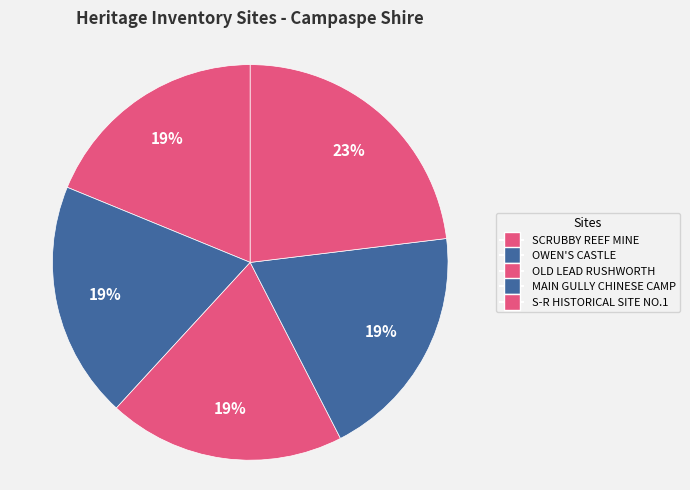

To the nearest percent, what percentage of the pie is S-R HISTORICAL SITE NO.1?

23%